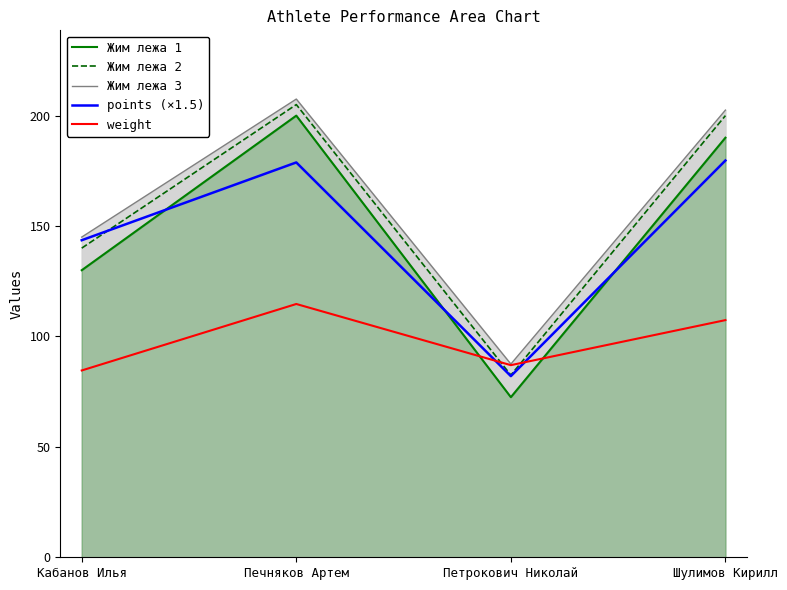

At how many categories does at least one series exceed 153?

2